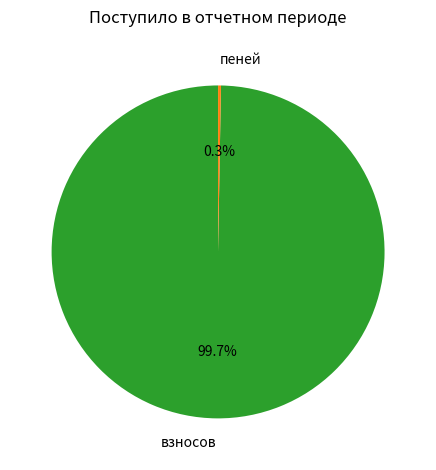

Which slice is the largest?

взносов